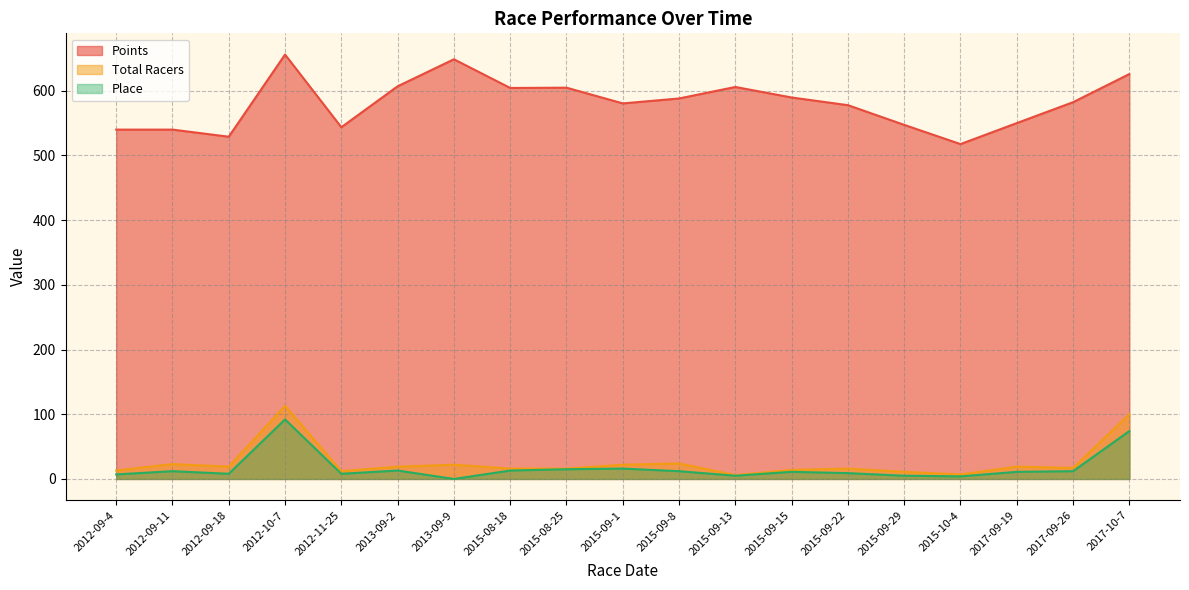

What is the label of the 4th point from the left?

2012-10-7